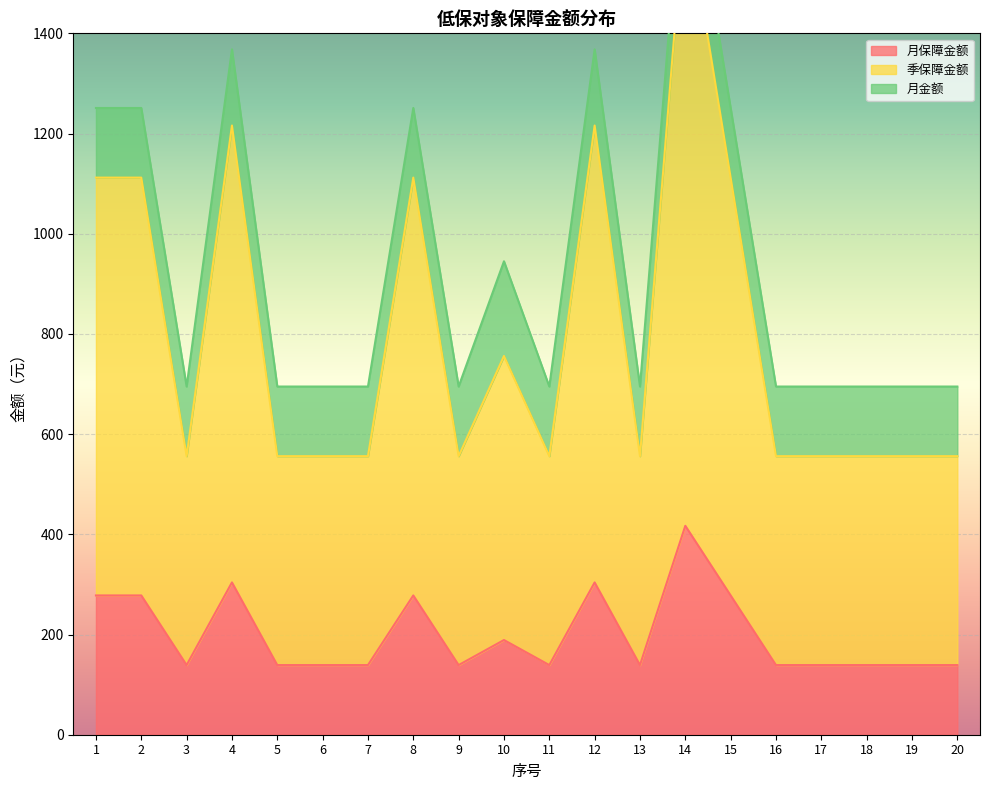

True or false: 月保障金额 and 季保障金额 intersect in this chart.

False